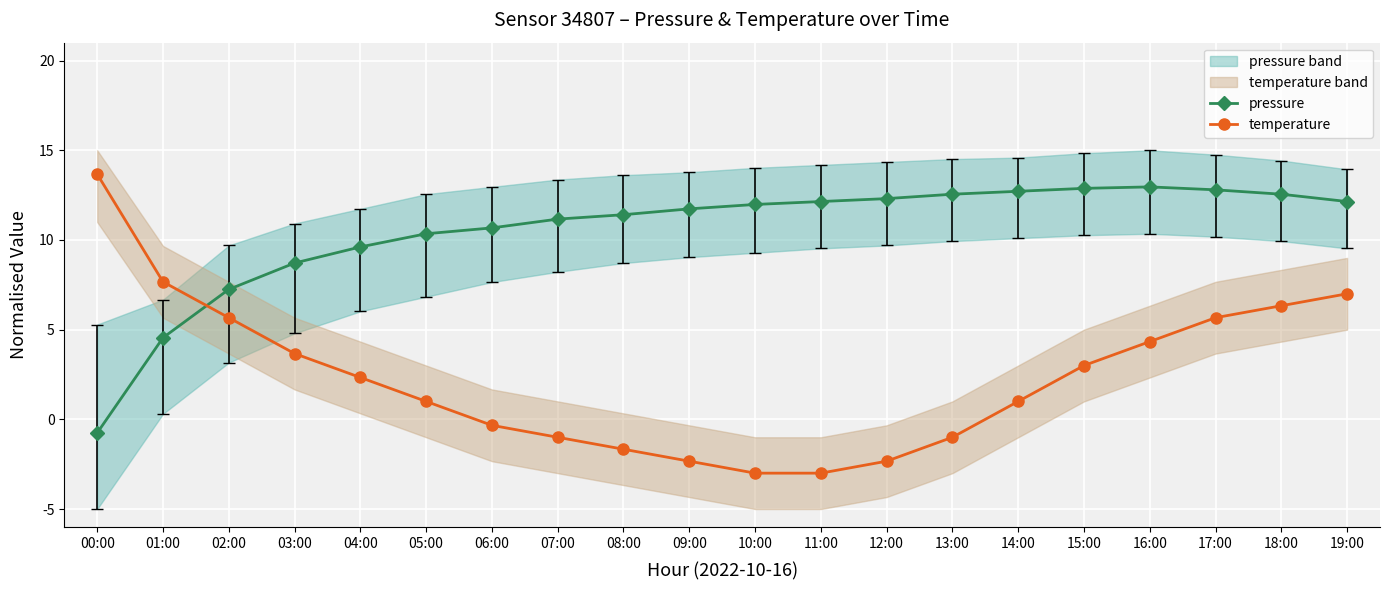

Reading left to right, transcribe all the data shown in this chart.

pressure: 00:00=-0.8	01:00=4.6	02:00=7.2	03:00=8.7	04:00=9.6	05:00=10.3	06:00=10.7	07:00=11.2	08:00=11.4	09:00=11.7	10:00=12.0	11:00=12.1	12:00=12.3	13:00=12.6	14:00=12.7	15:00=12.9	16:00=13.0	17:00=12.8	18:00=12.6	19:00=12.1
temperature: 00:00=13.7	01:00=7.7	02:00=5.7	03:00=3.7	04:00=2.3	05:00=1.0	06:00=-0.3	07:00=-1.0	08:00=-1.7	09:00=-2.3	10:00=-3.0	11:00=-3.0	12:00=-2.3	13:00=-1.0	14:00=1.0	15:00=3.0	16:00=4.3	17:00=5.7	18:00=6.3	19:00=7.0